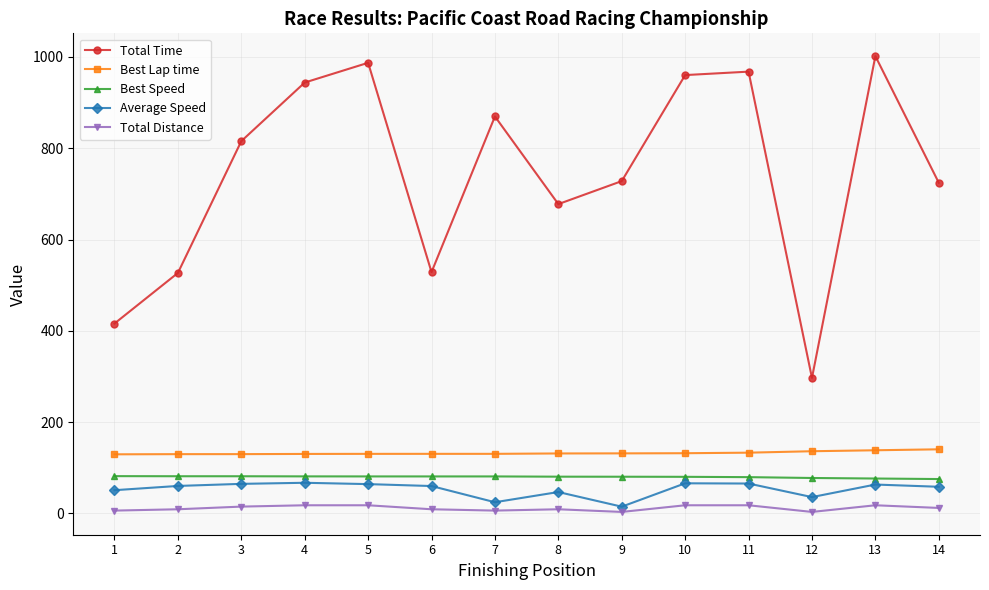

At which label does Total Distance first exceed 11?

3